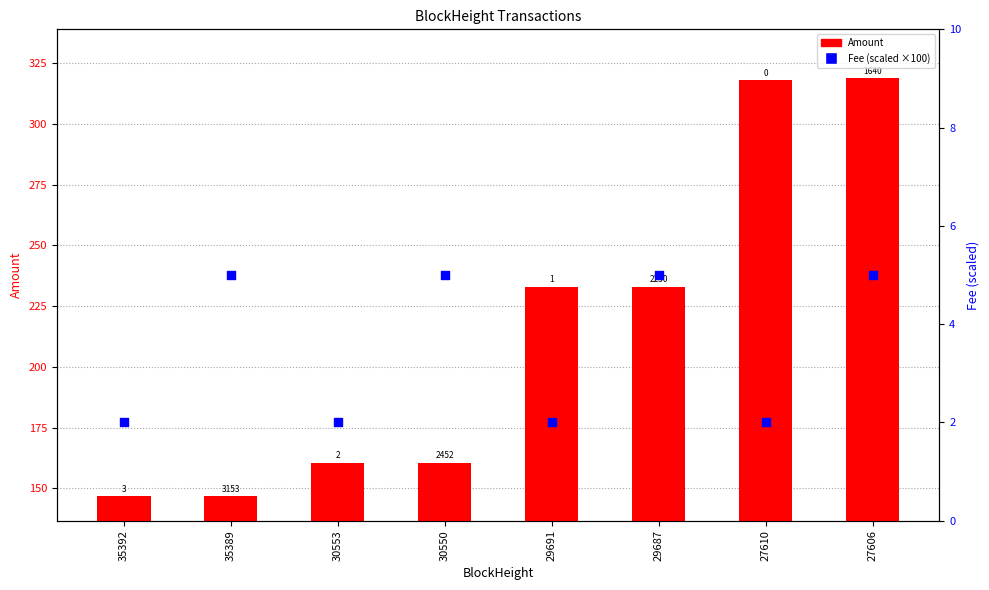

What are all the series names shown in the legend?

Amount, Fee (scaled)